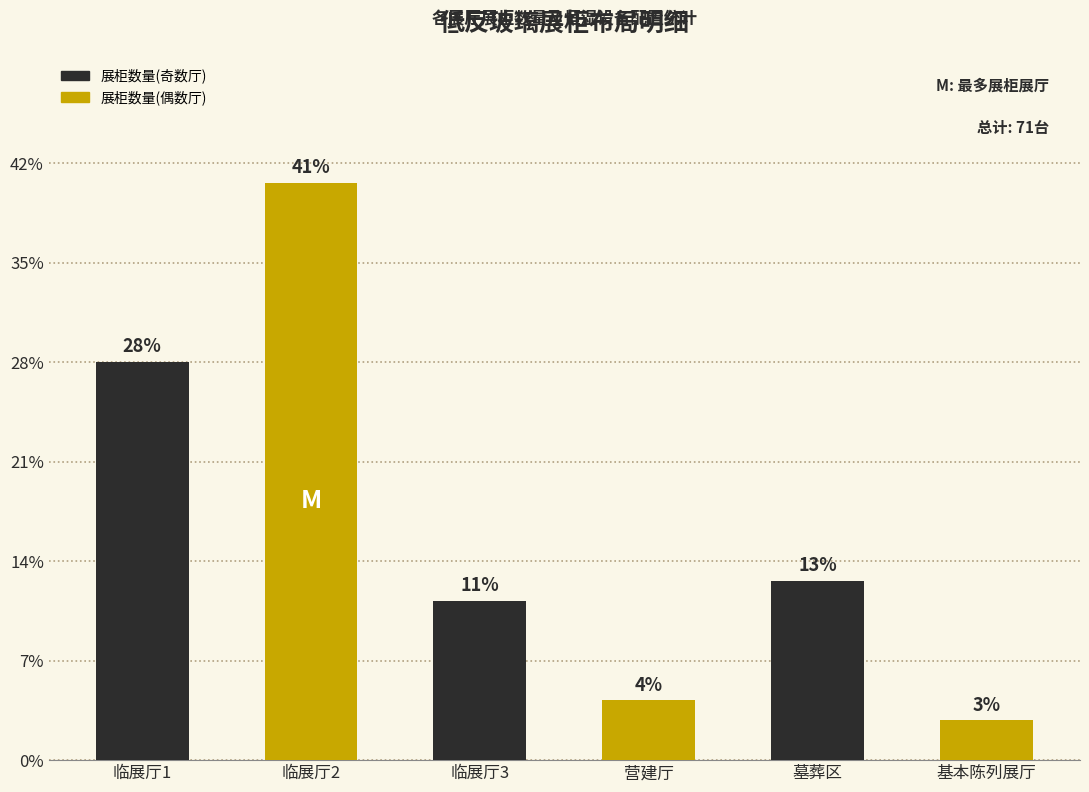

True or false: the data shows 34 at 临展厅1.

False